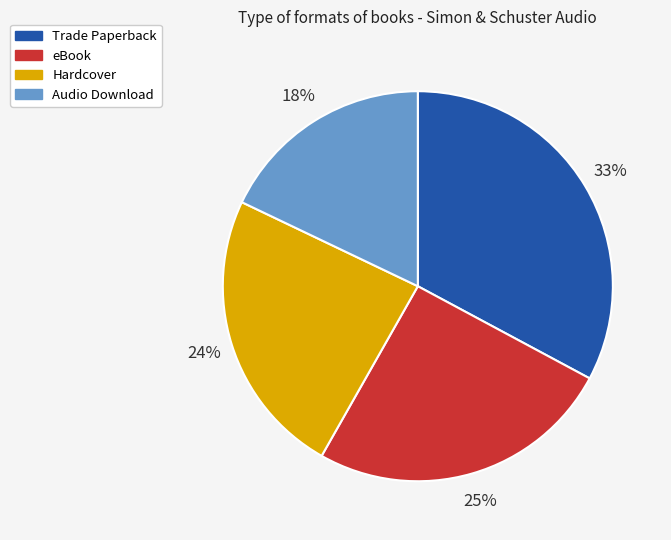

What is the smallest slice in the pie chart?

Audio Download